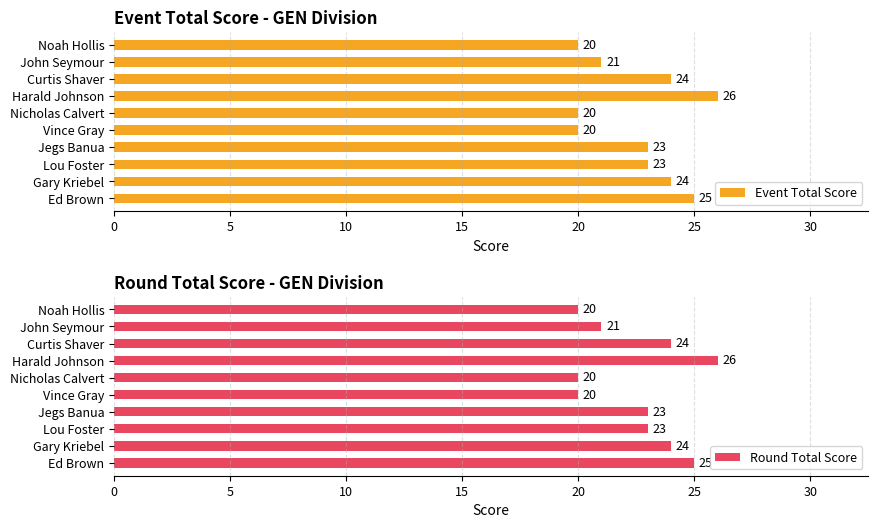

What is the difference between the maximum and minimum values in the Event Total Score series?

6